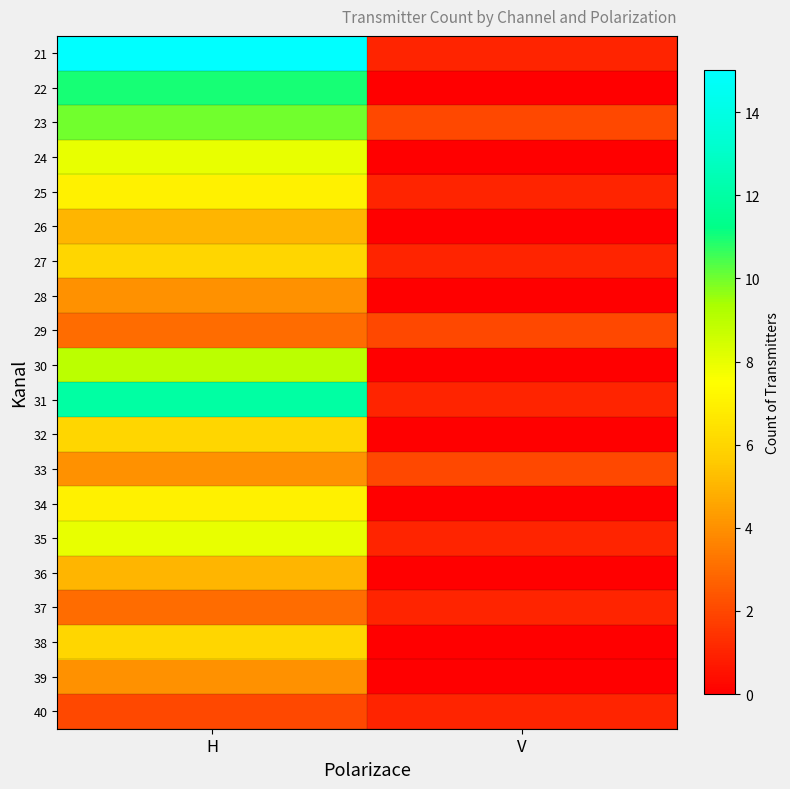

Between V and H, which is larger?

H